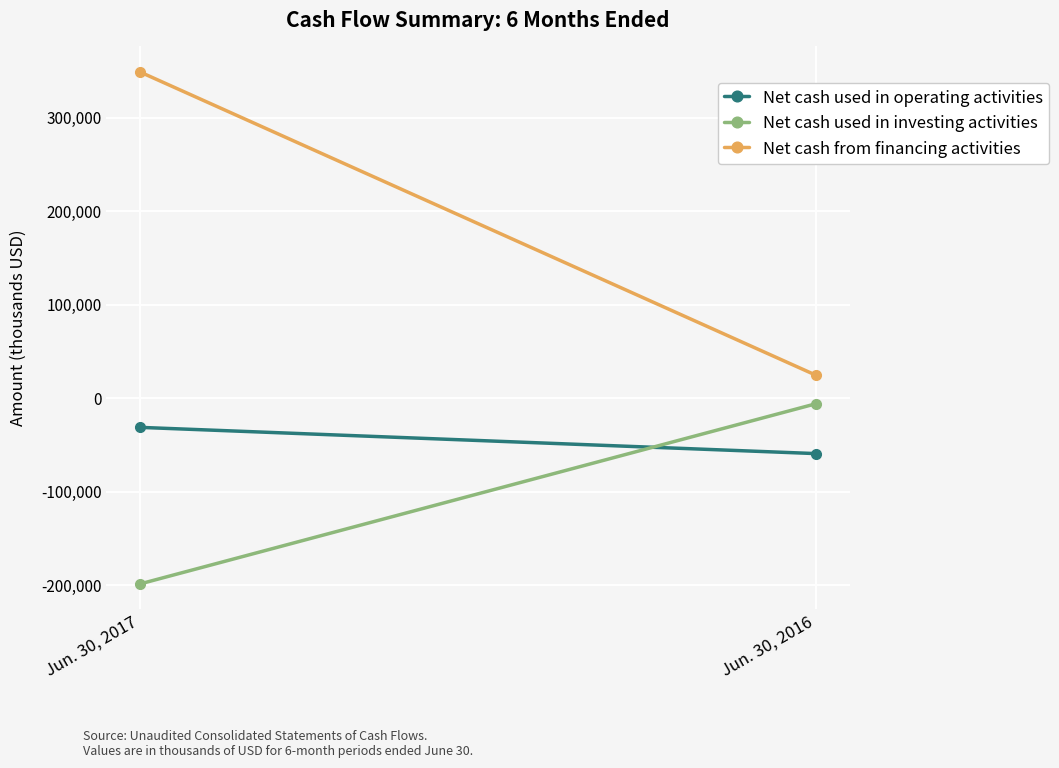

What is the total value across all series at Jun. 30, 2017?

119036